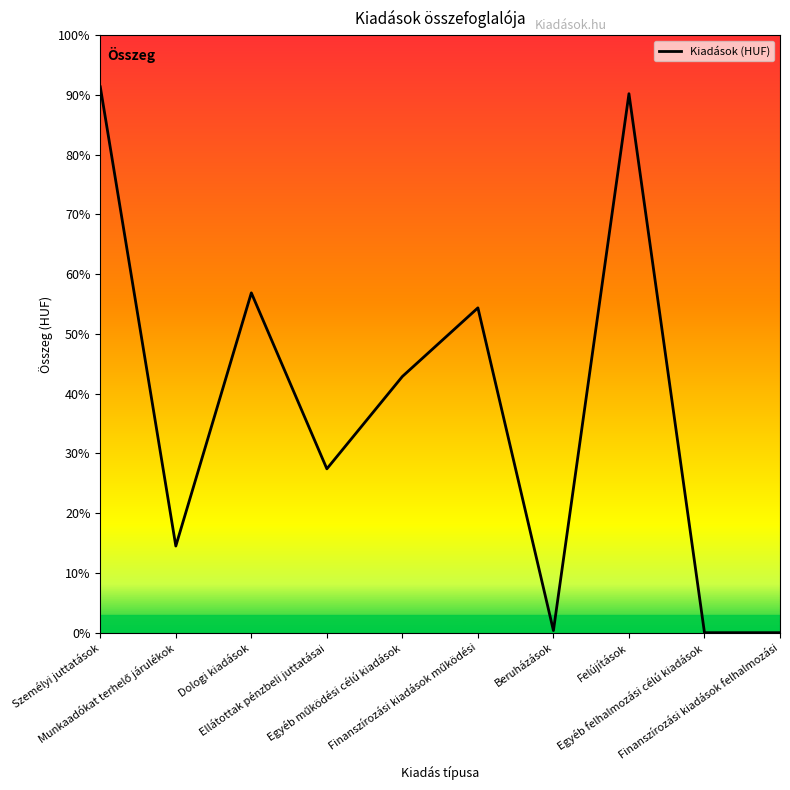

Is this an area chart (filled region under the line)?

No